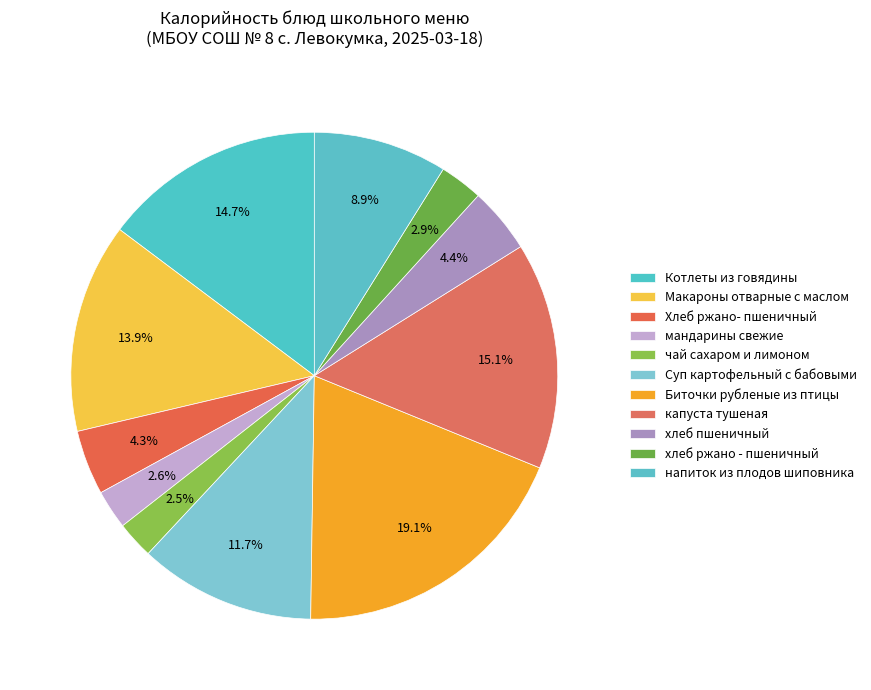

Count the number of slices in the pie.

11